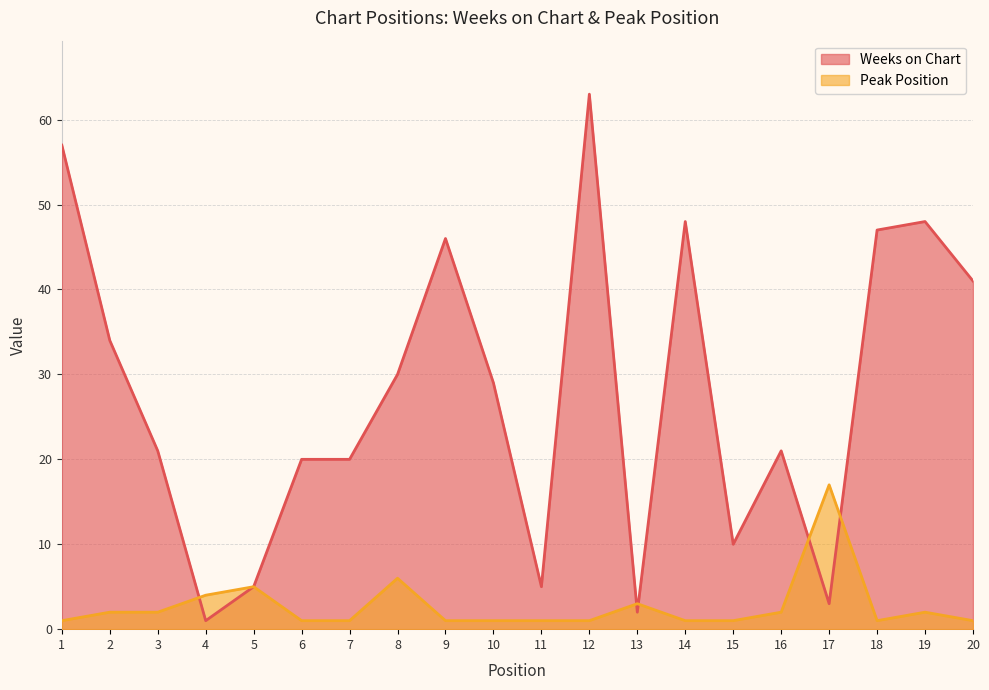

At which category does Weeks on Chart reach its first local valley?

4